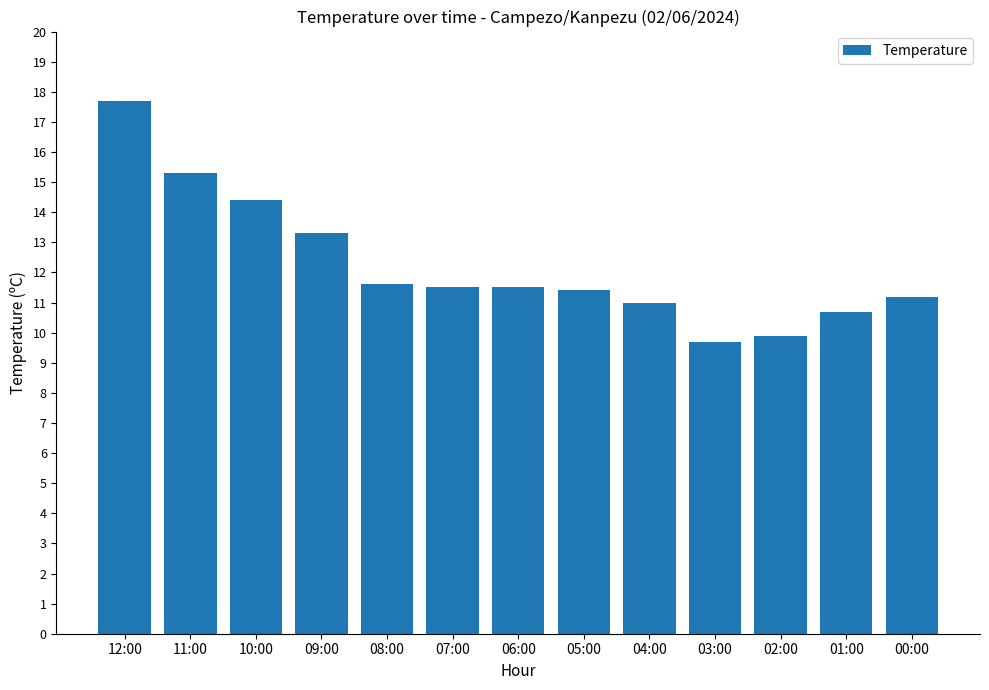

What position from the left is 06:00?

7